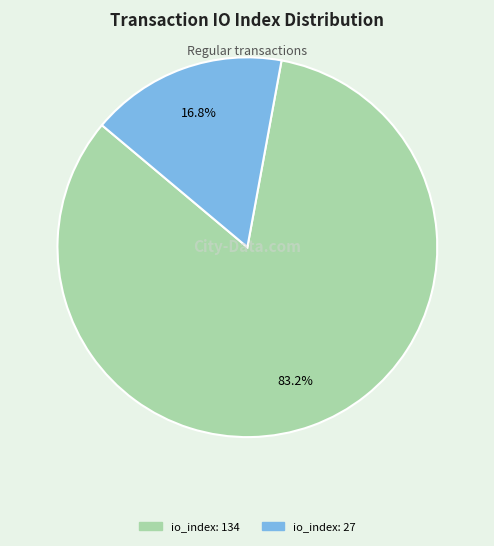

Is there any slice that represents more than half of the pie?

Yes